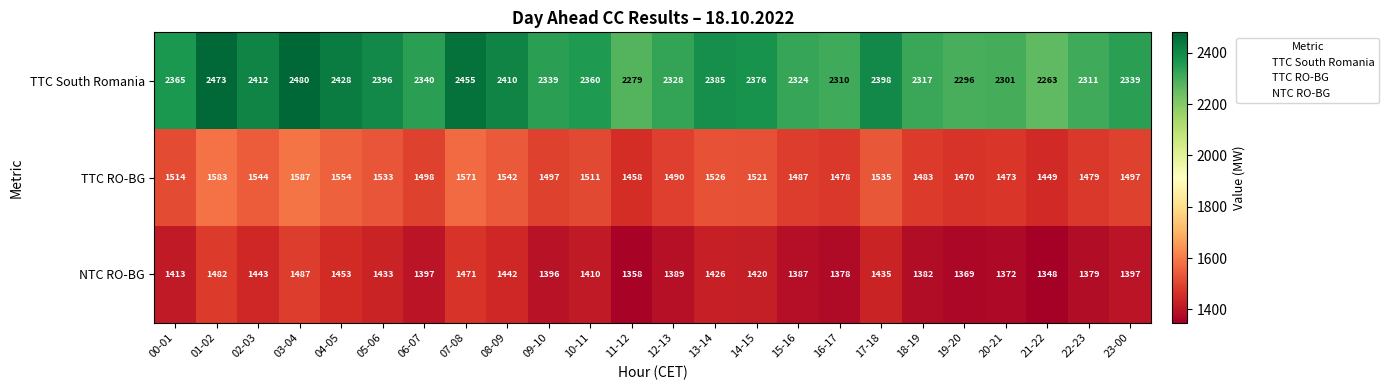

Where does the TTC RO-BG series first go above 1511?

00-01